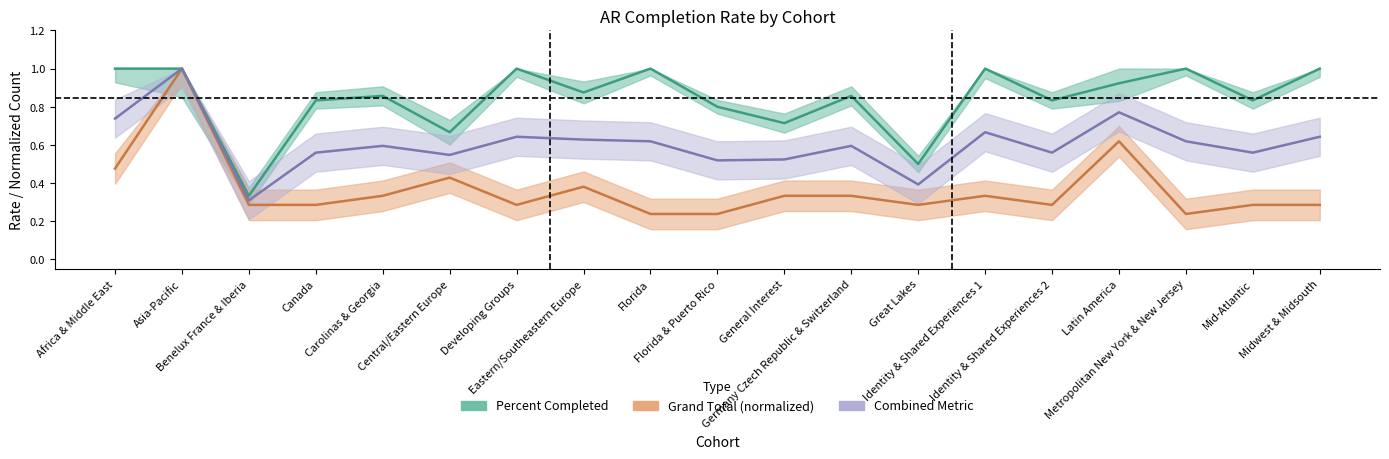

True or false: Grand Total has more than 2 interior local peaks.

True